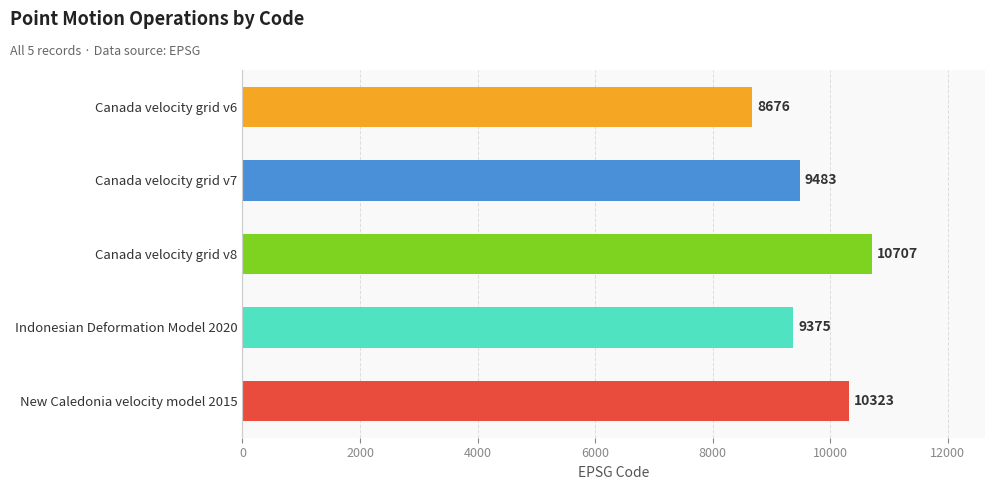

At which label is the value closest to 9691?

Canada velocity grid v7